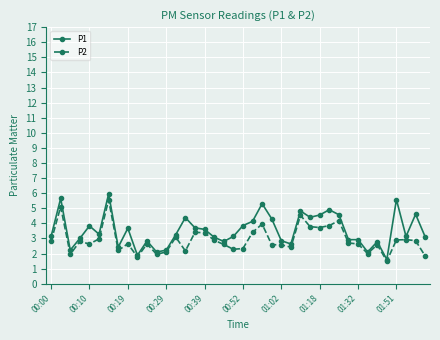

True or false: P1 has more than 0 interior local peaks.

True